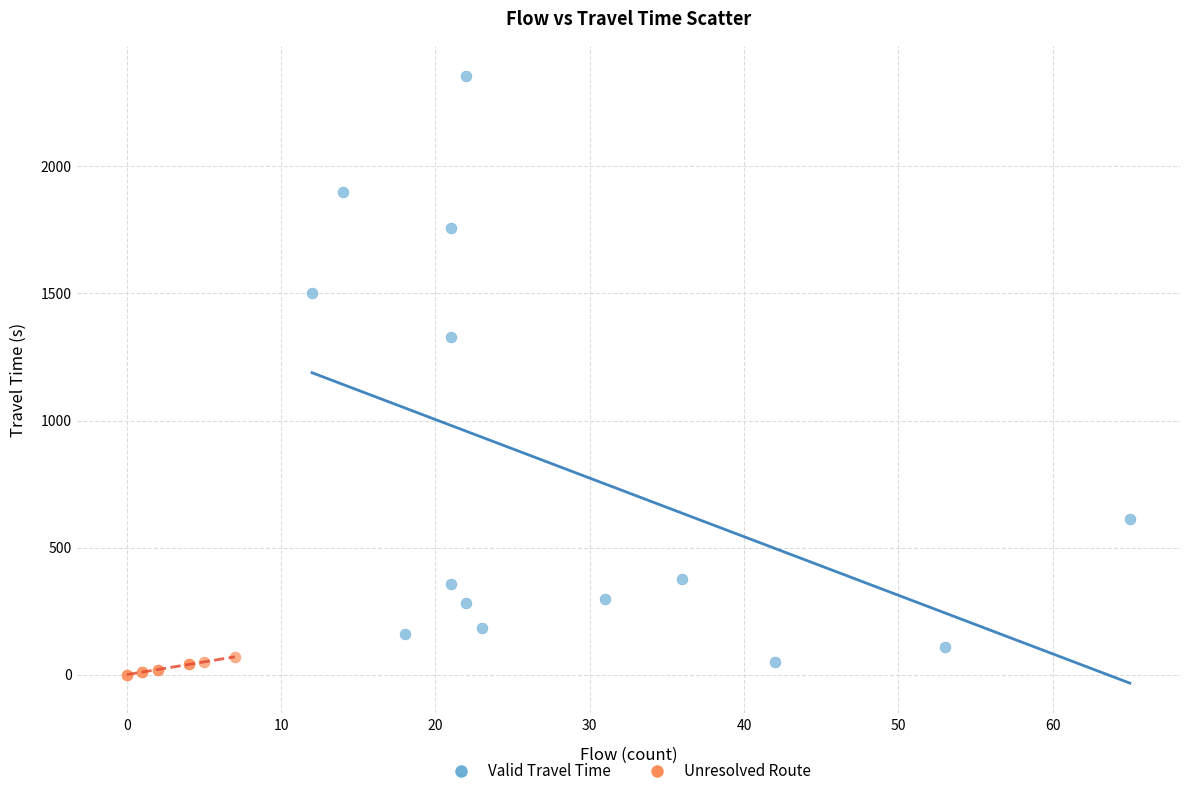

Which series reaches the maximum Y coordinate?

Valid Travel Time